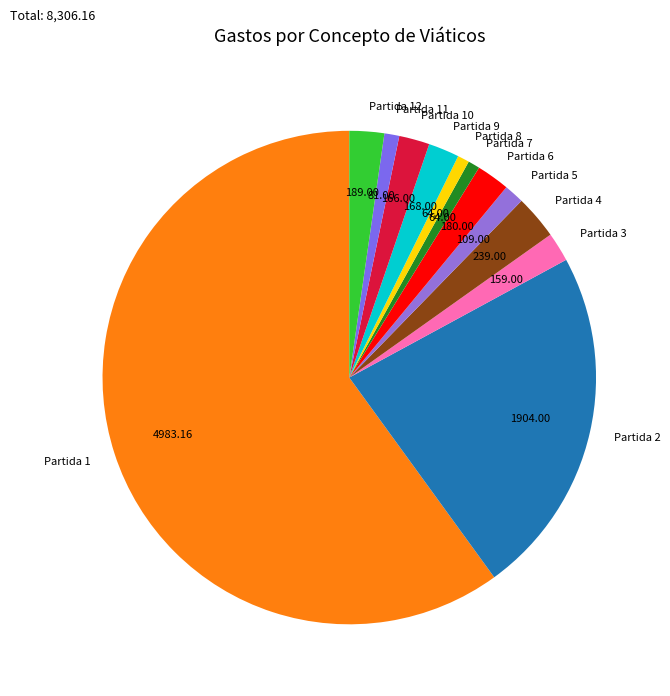

Approximately how many times larger is the value at Partida 4 compared to Partida 11?

3.0